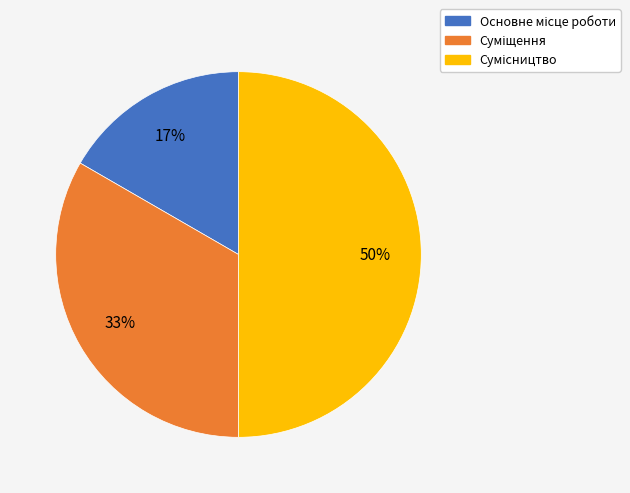

What is the total percentage of Основне місце роботи and Сумісництво?

66.7%